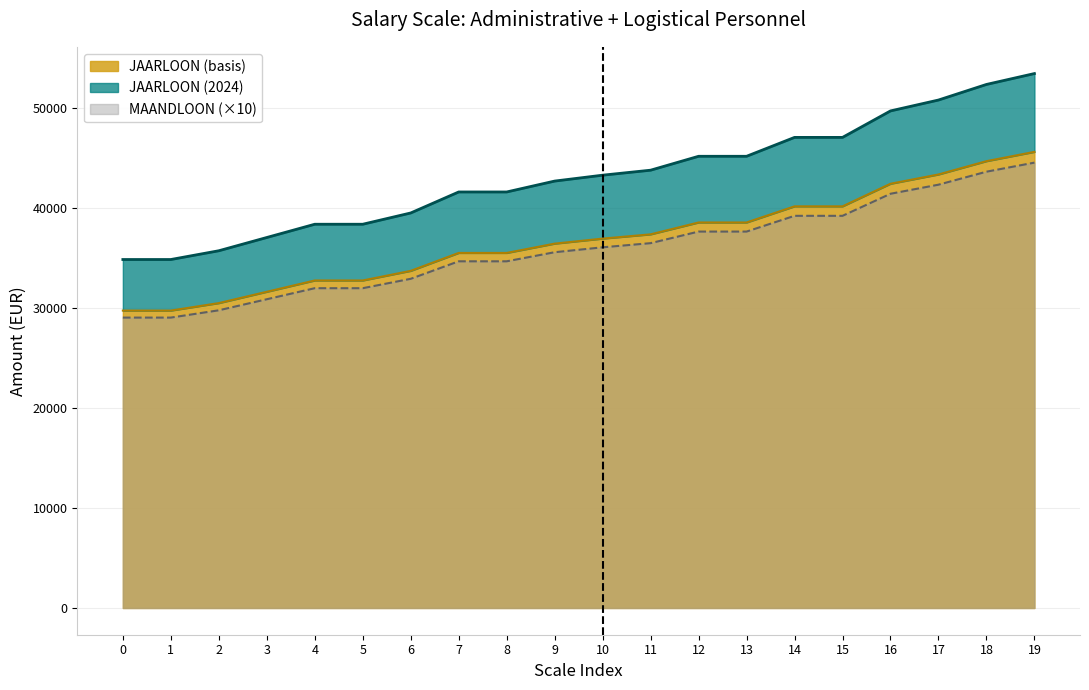

True or false: JAARLOON (basis) has more than 0 points higher than both neighbors.

False